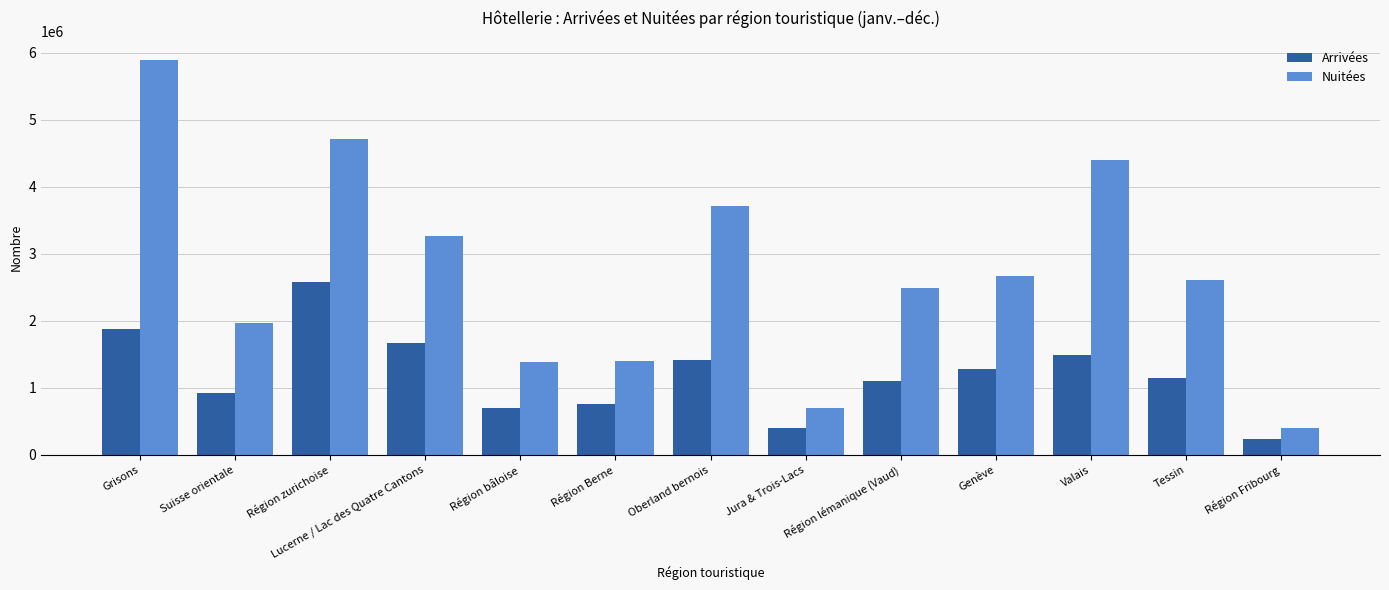

Which category has the lowest value in the Nuitées series?

Région Fribourg